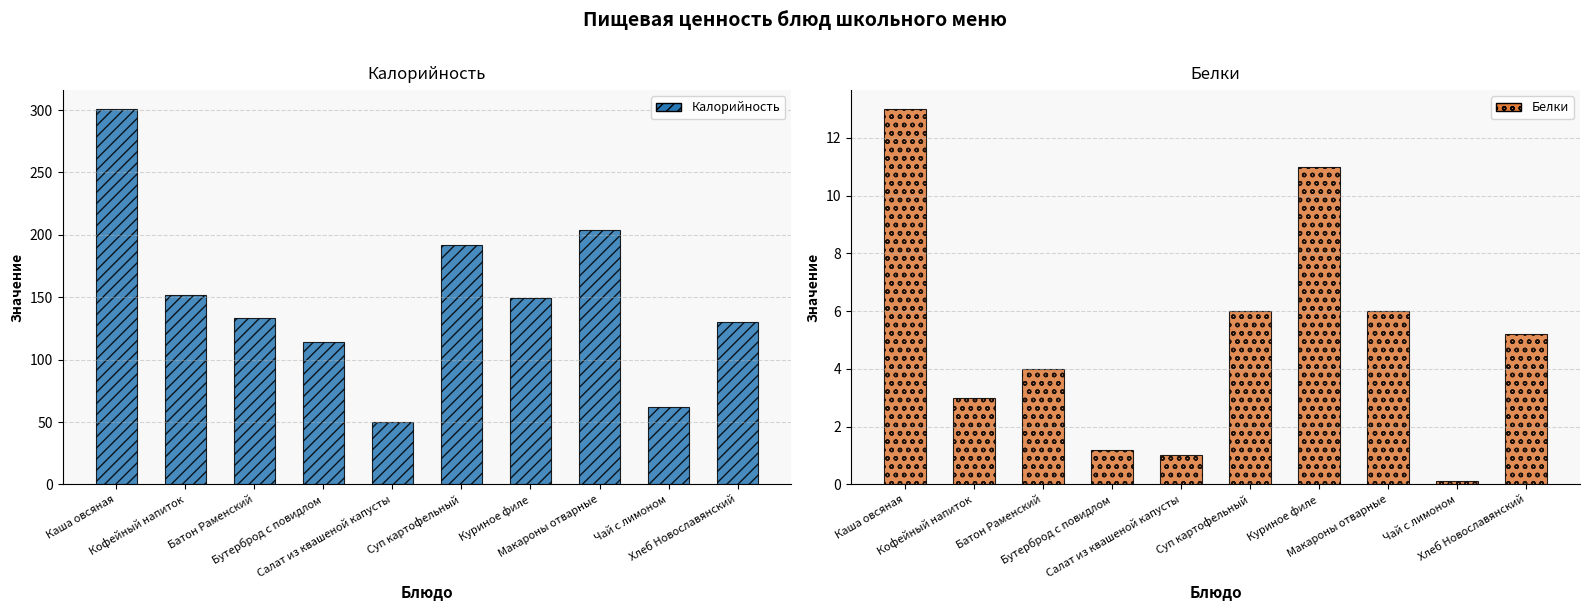

Does the chart contain stacked bars?

No